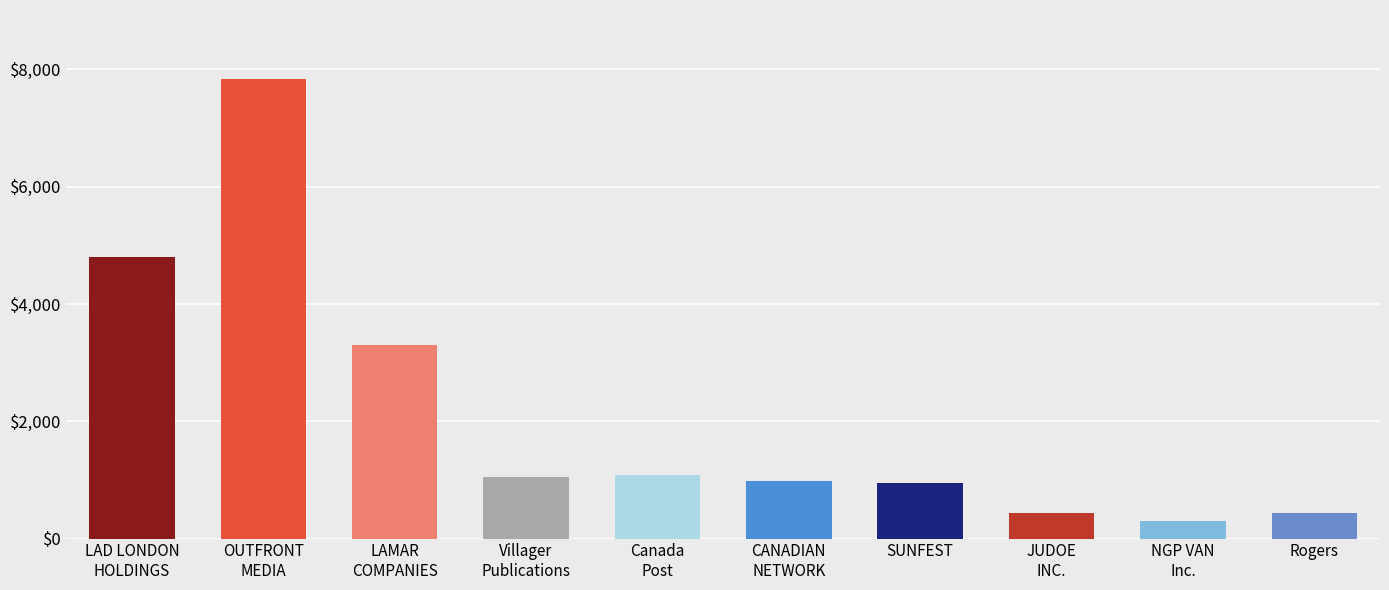

What is the label of the 7th bar from the left?

SUNFEST